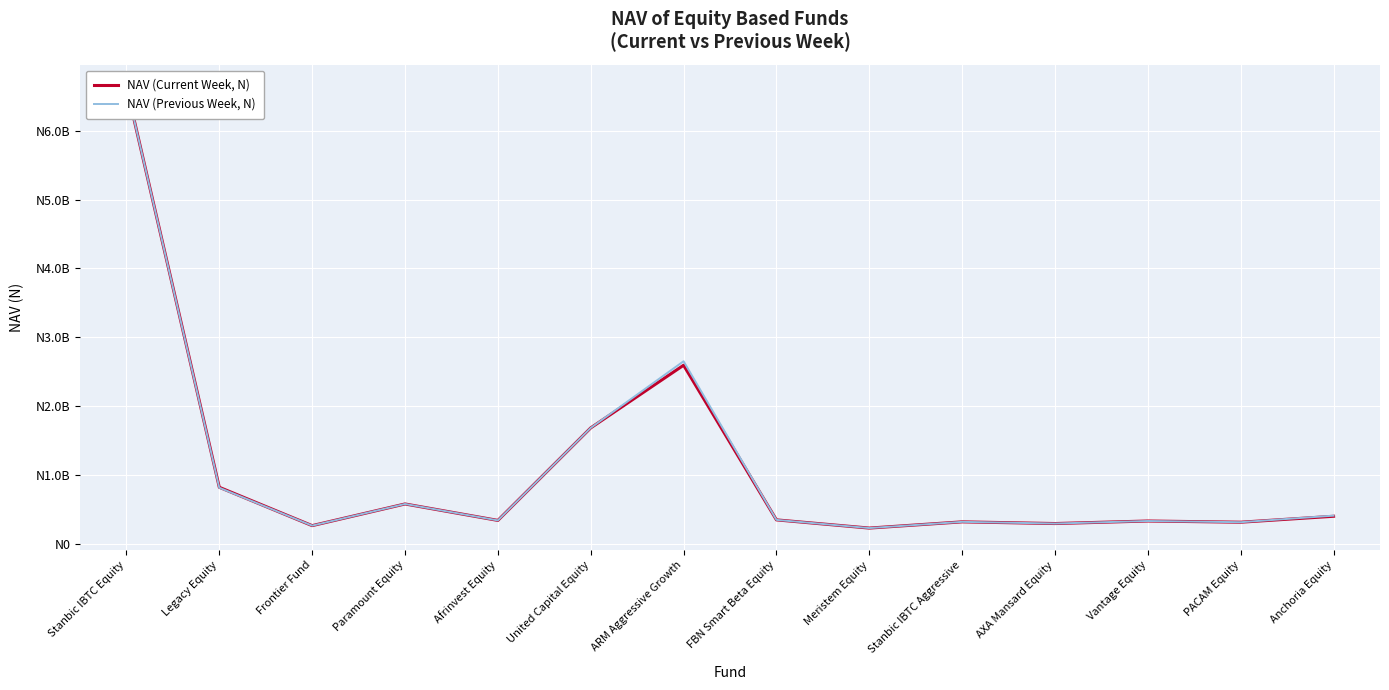

What is the difference between the maximum and minimum values in the NAV (Previous Week, N) series?

6409521422.5